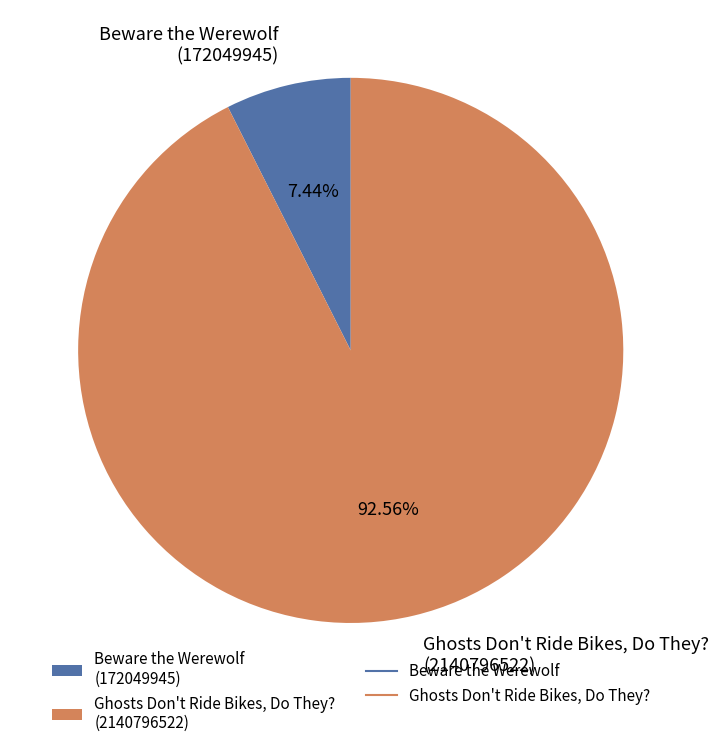

Which slice is the smallest?

Beware the Werewolf (172049945)